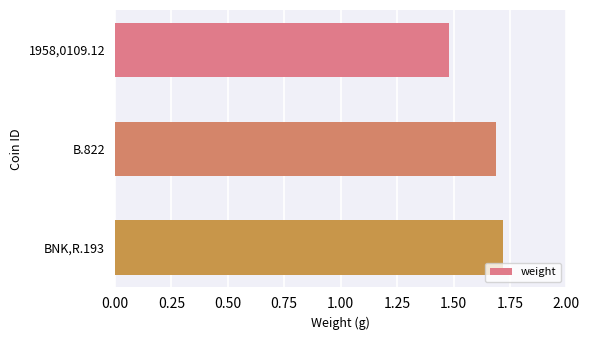

List the labels in order of value, smallest first.

1958,0109.12, B.822, BNK,R.193